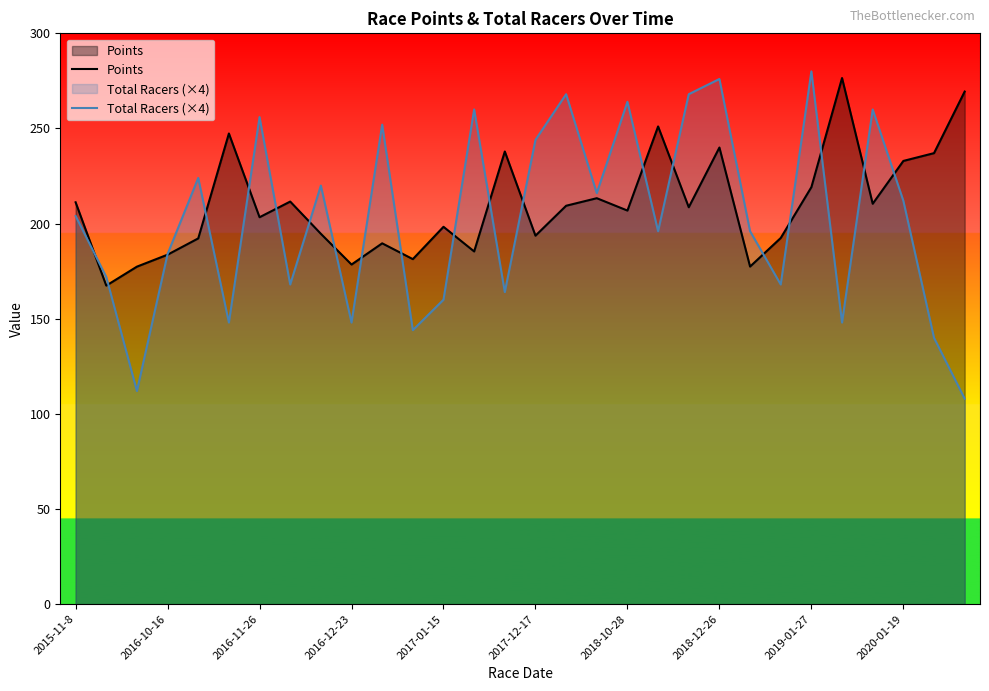

What is the sum of all Points values?

6298.2